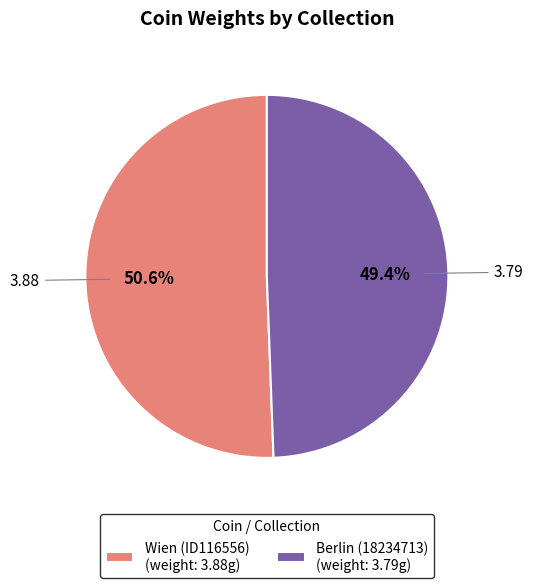

What is the smallest slice in the pie chart?

Berlin (18234713)